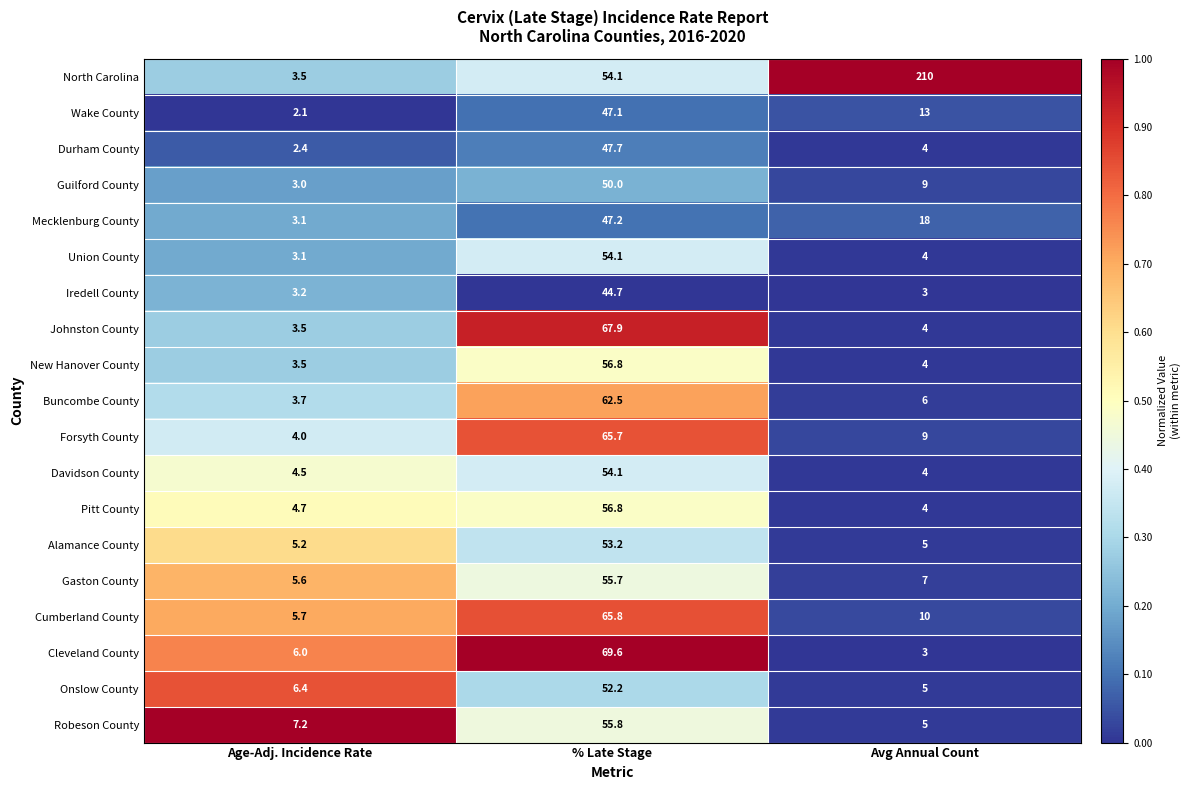

What is the minimum value shown in the chart?

2.1